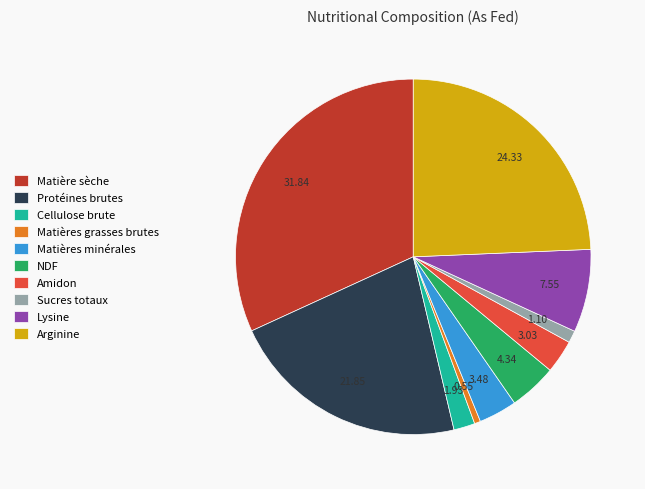

The Arginine slice represents 30% of the pie. True or false?

False